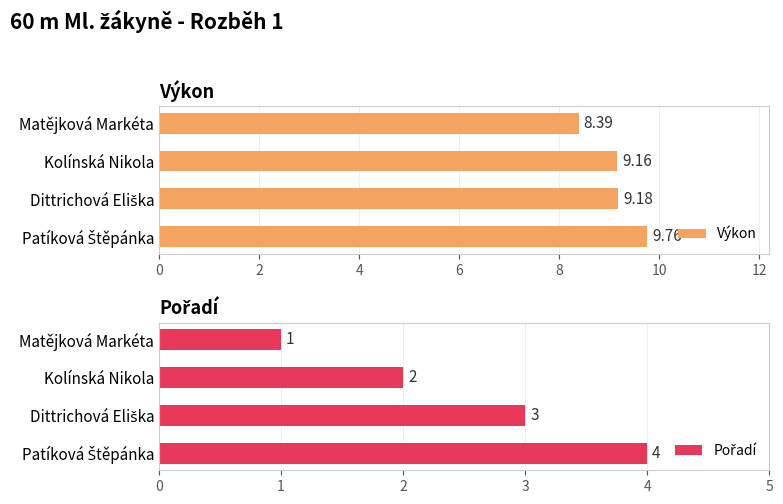

What is the total value across all series at 2?

11.2